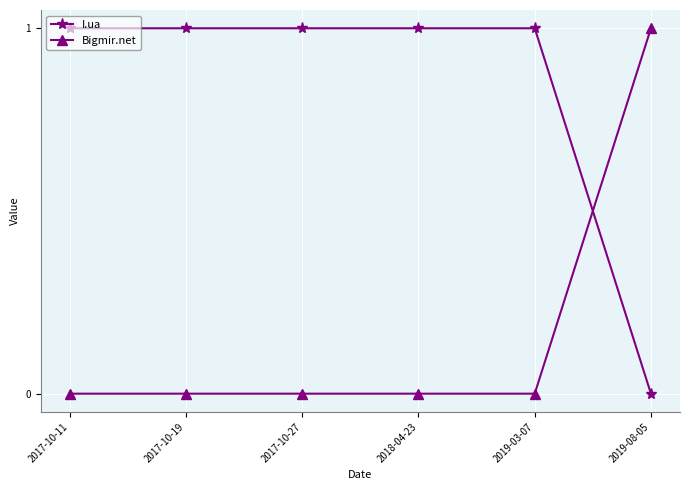

The Bigmir.net series shows 0 at 2019-03-07. True or false?

True